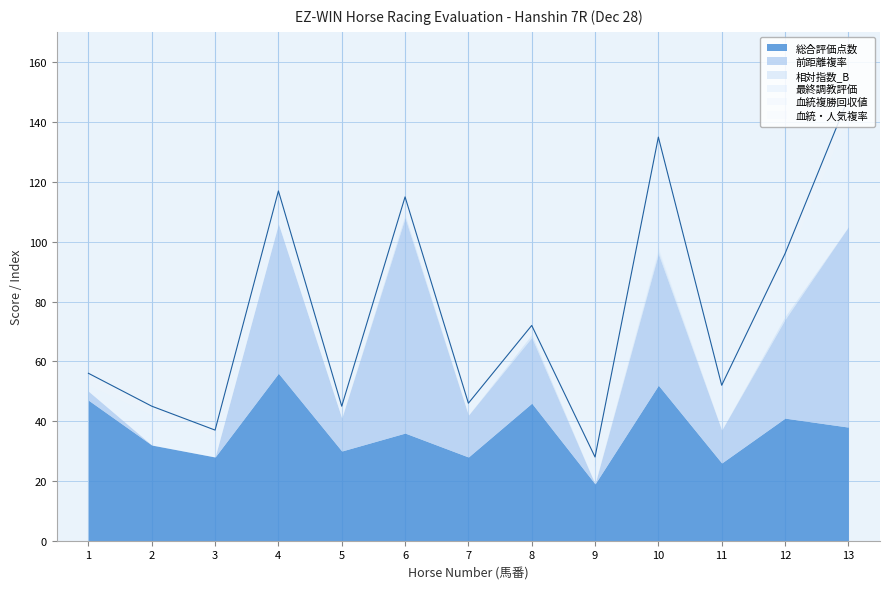

Rank the series by their maximum value, from highest to lowest.

前距離複率, 総合評価点数, 血統複勝回収値, 血統・人気複率, 相対指数_B, 最終調教評価